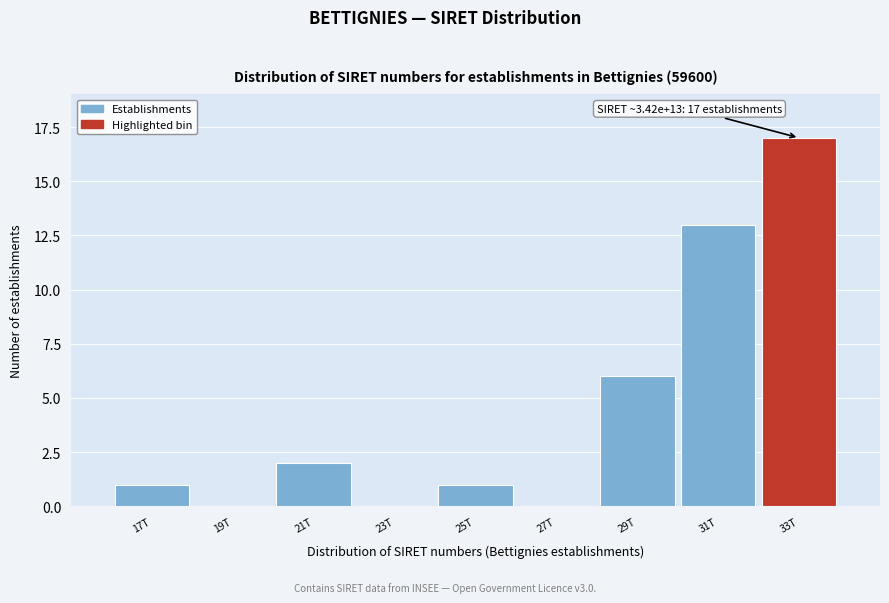

Reading left to right, list all the values displayed in this chart.

17T=1	19T=0	21T=2	23T=0	25T=1	27T=0	29T=6	31T=13	33T=17